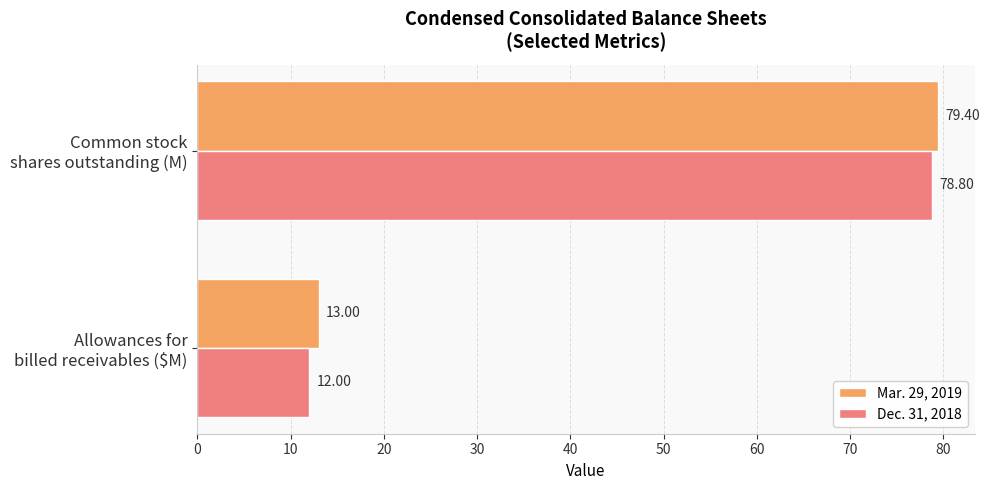

Which series has the largest range (max minus min)?

Dec. 31, 2018